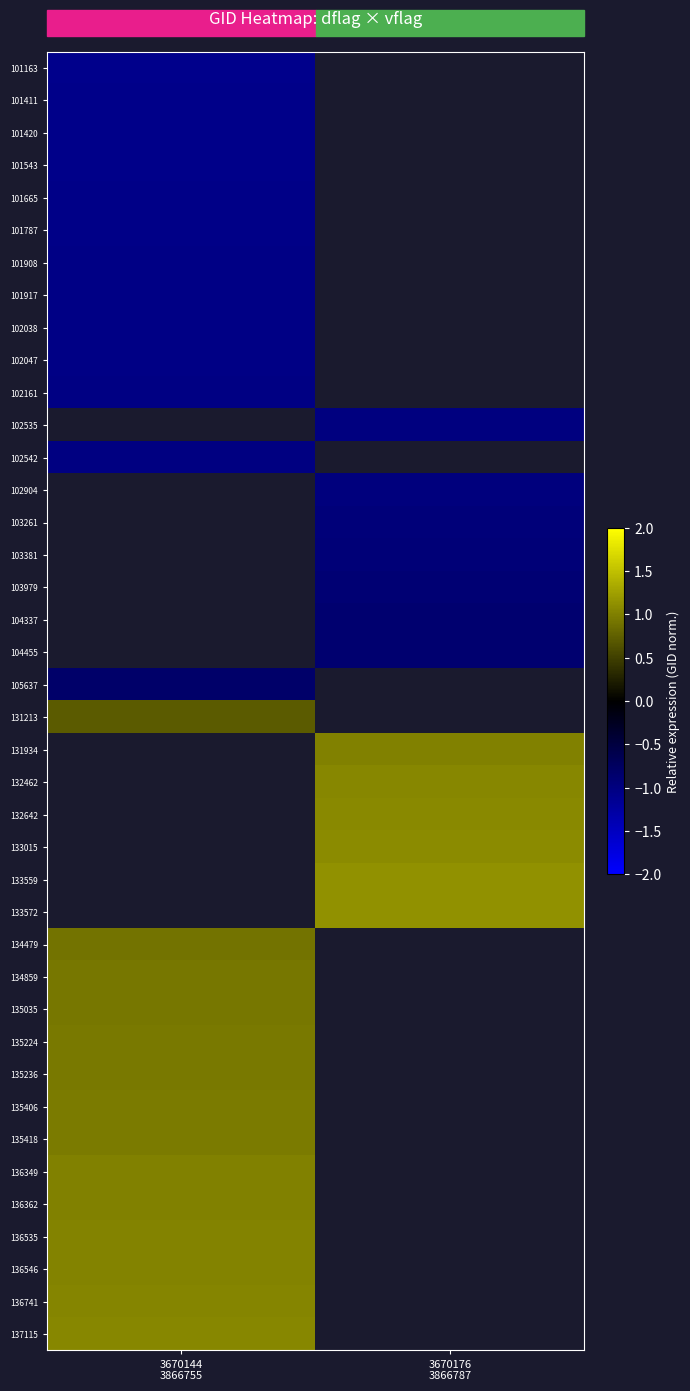

How many data points does each series have?

2